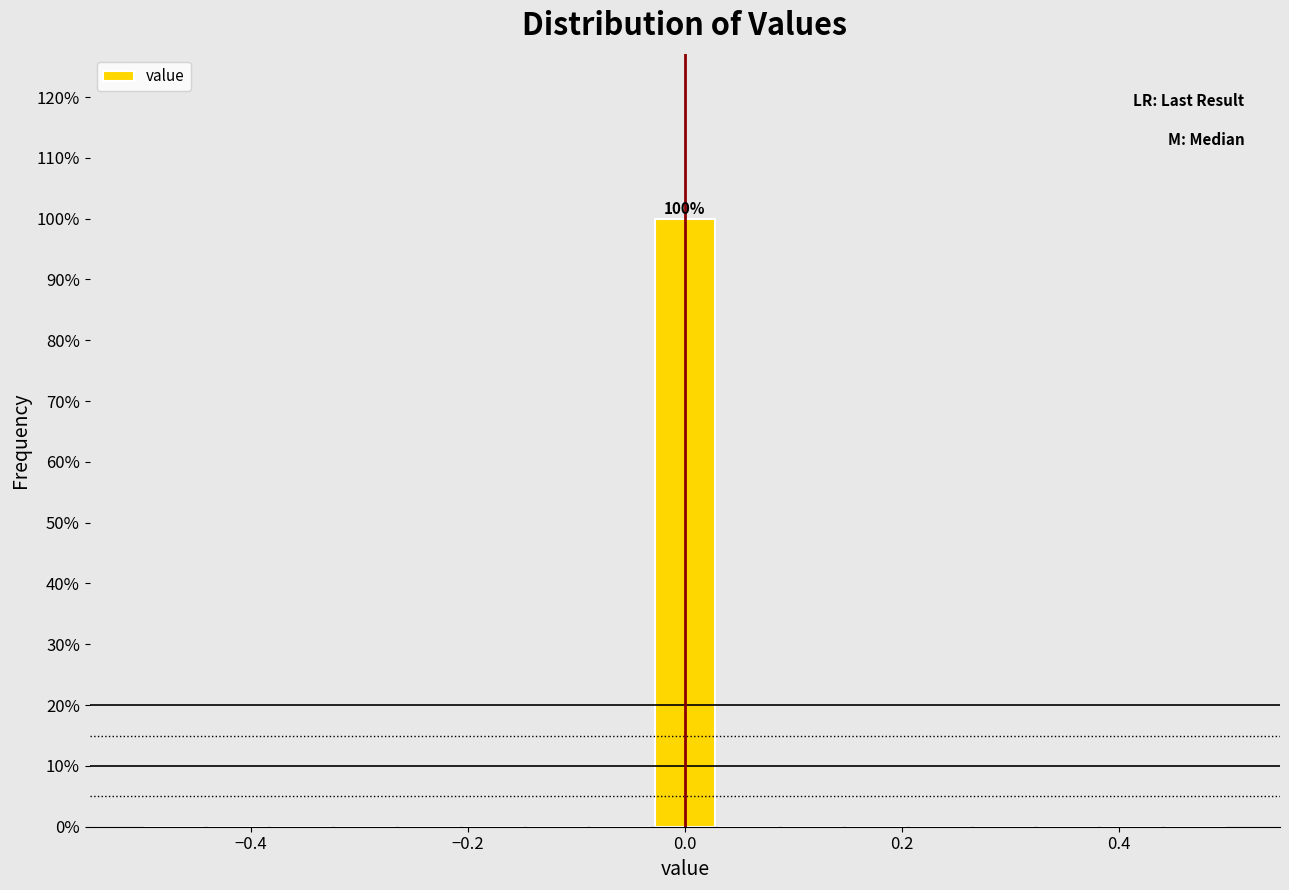

Around what value on the x-axis is the tallest bar? Give the approximate position of its centre, as read against the axis.

0.00